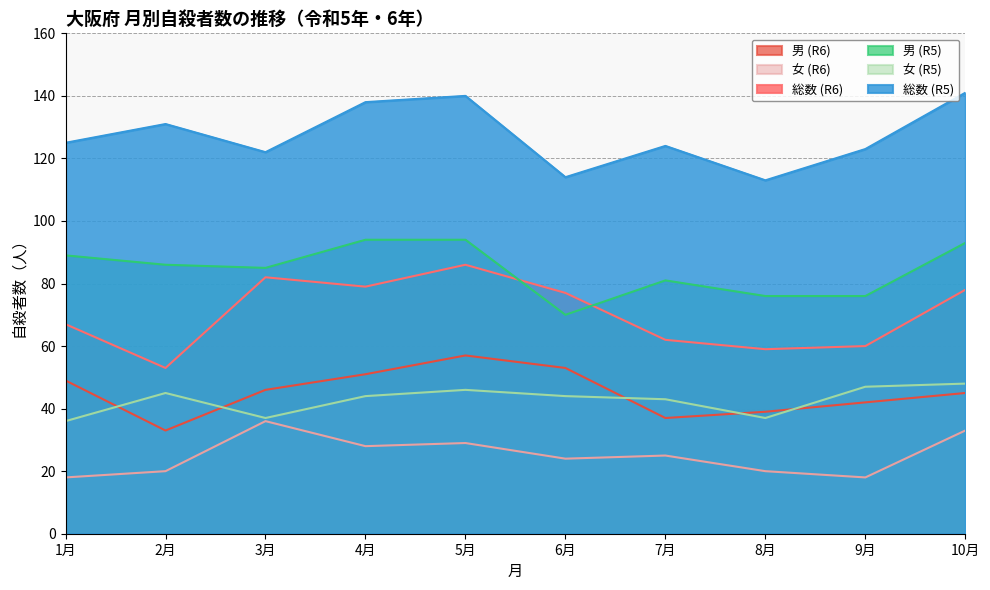

What is the label of the 5th point from the right?

6月